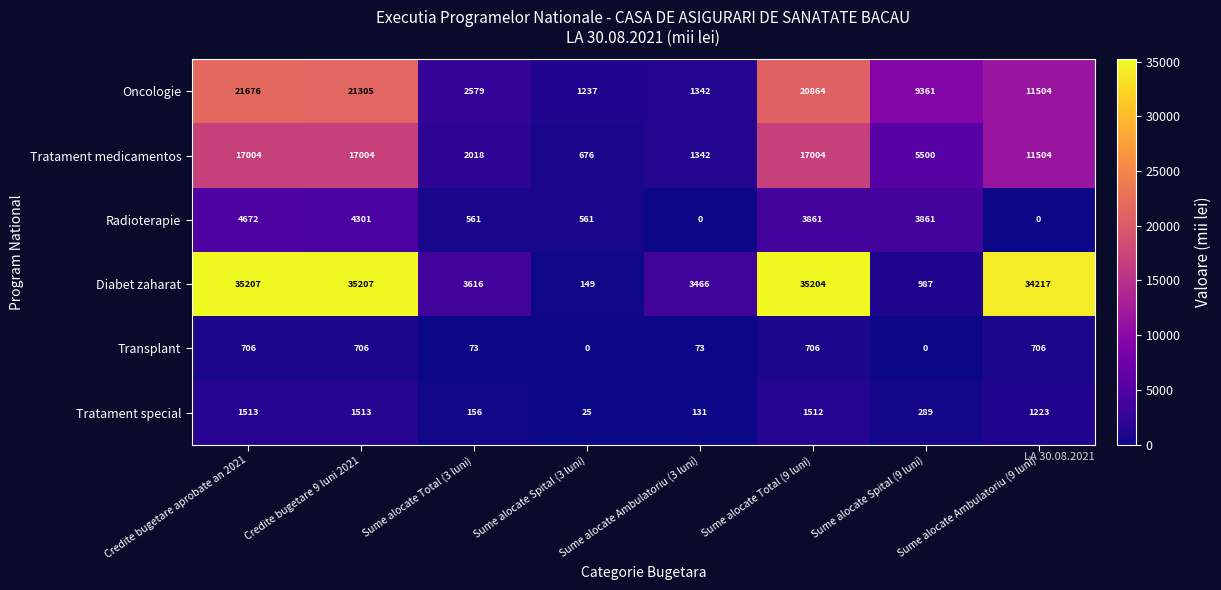

At Sume alocate Total (9 luni), list the series in order from largest to smallest.

Diabet zaharat, Oncologie, Tratament medicamentos, Radioterapie, Tratament special, Transplant